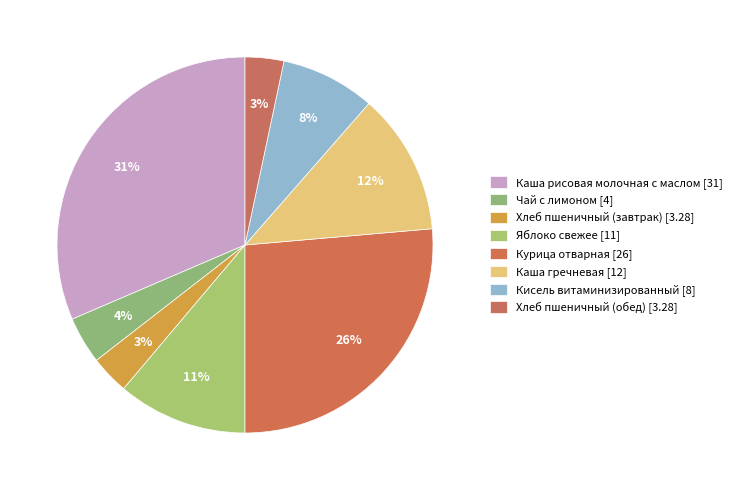

The Каша рисовая молочная с маслом slice represents 31% of the pie. True or false?

True